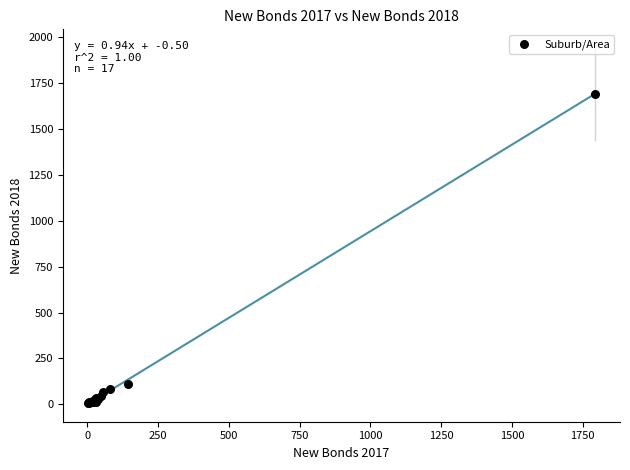

What Y value in the scatter plot is closest to 848?

112